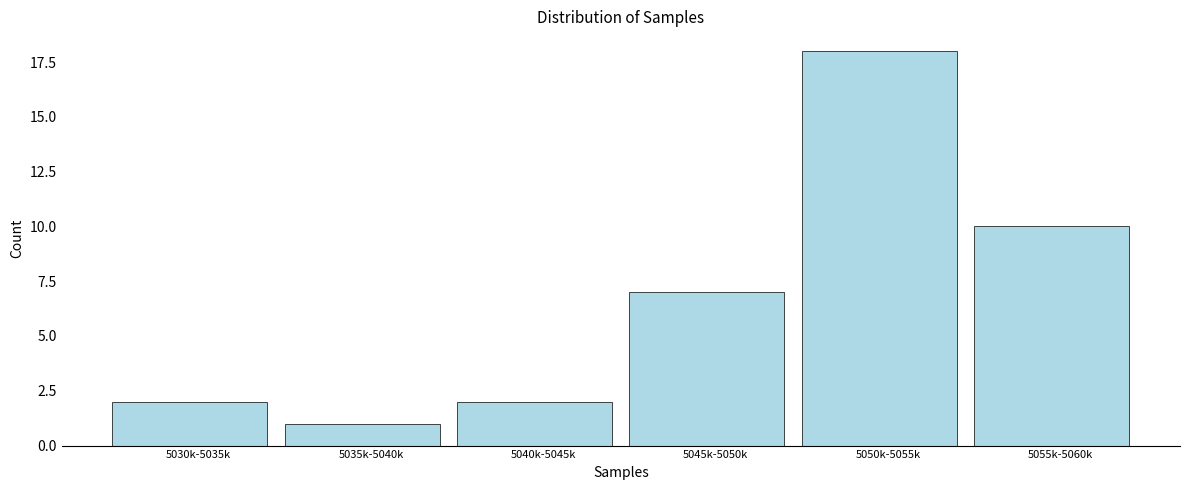

Reading left to right, transcribe all the data shown in this chart.

5030k-5035k=2	5035k-5040k=1	5040k-5045k=2	5045k-5050k=7	5050k-5055k=18	5055k-5060k=10